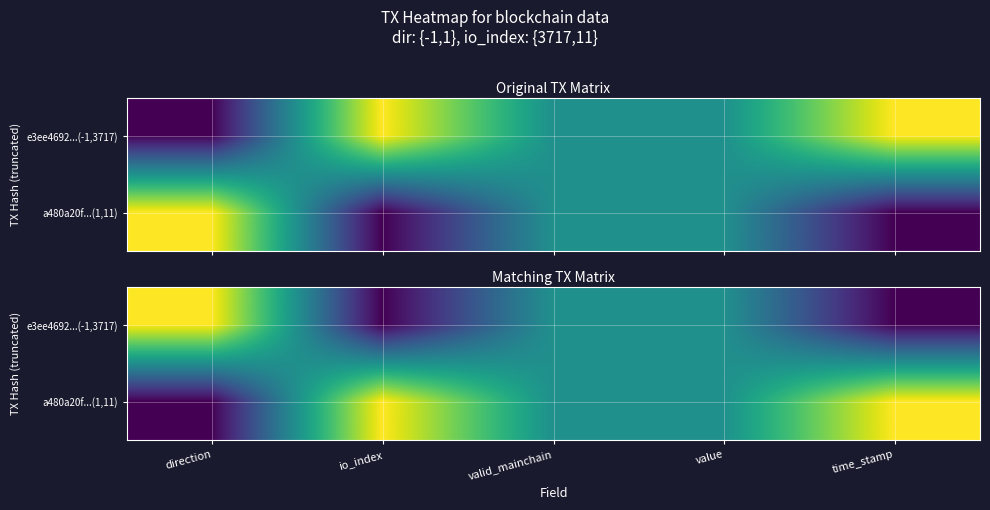

Count the a480a20f...(1,11) values in the range 0 to 1.

5